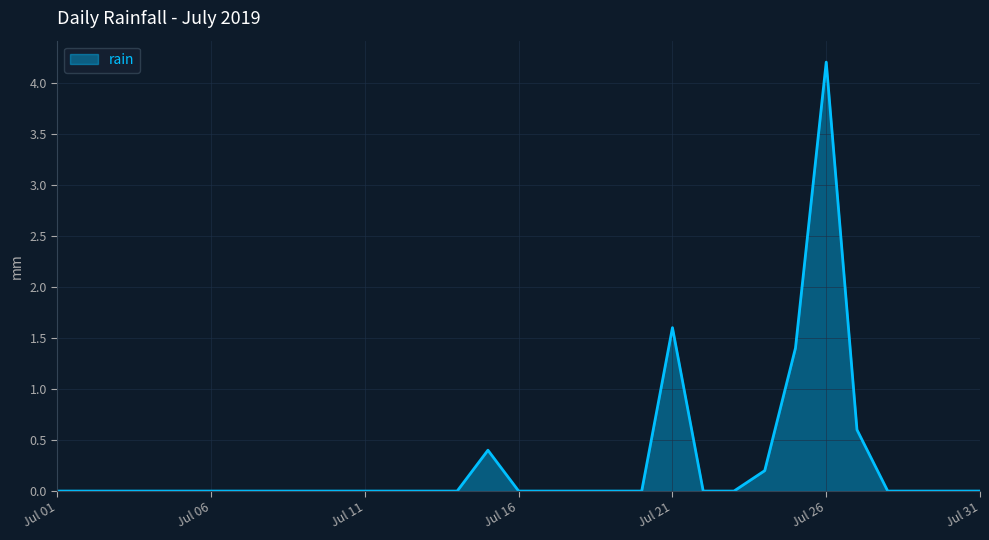

What is the difference between the maximum and minimum values?

4.2